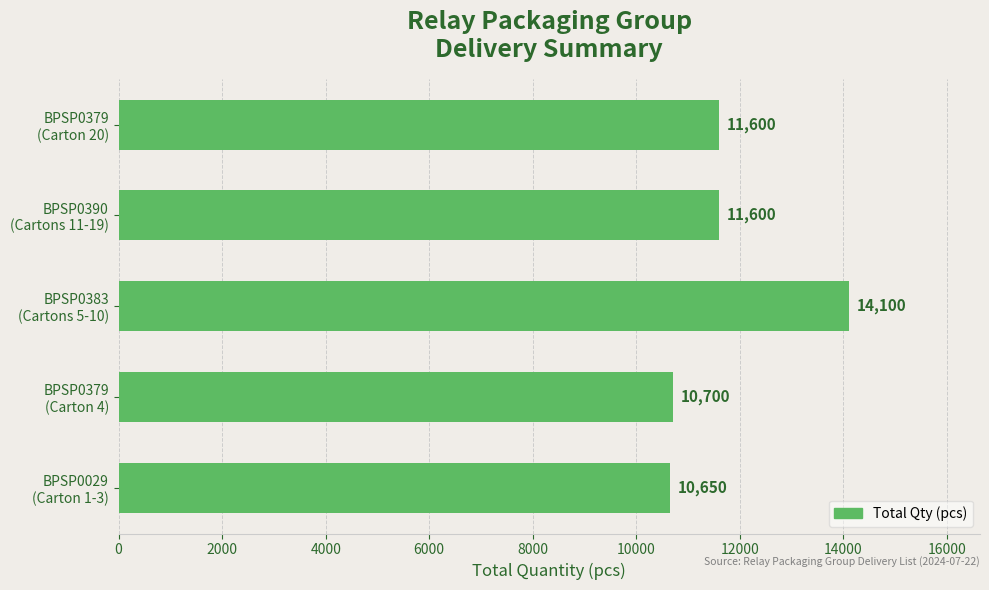

What is the greatest value displayed?

14100